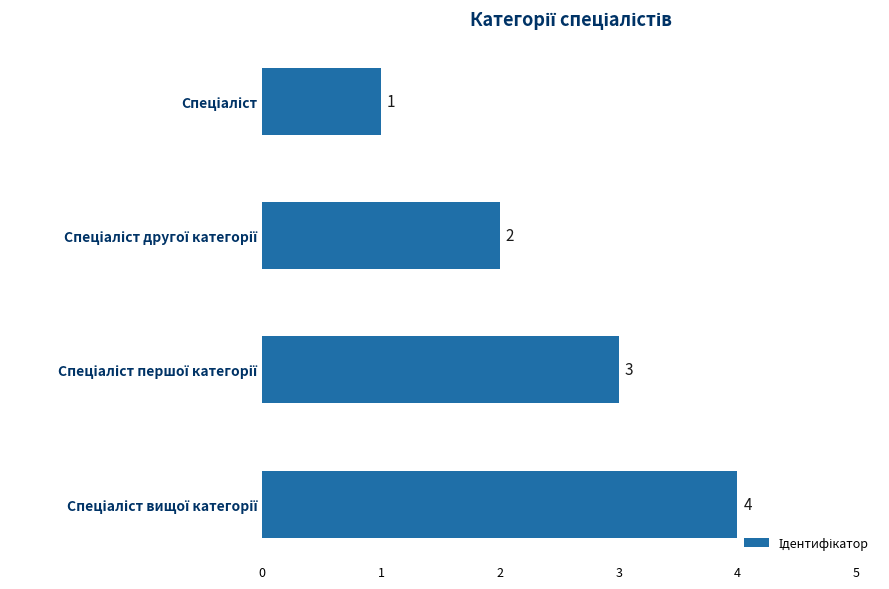

What is the difference between the maximum and minimum values?

3